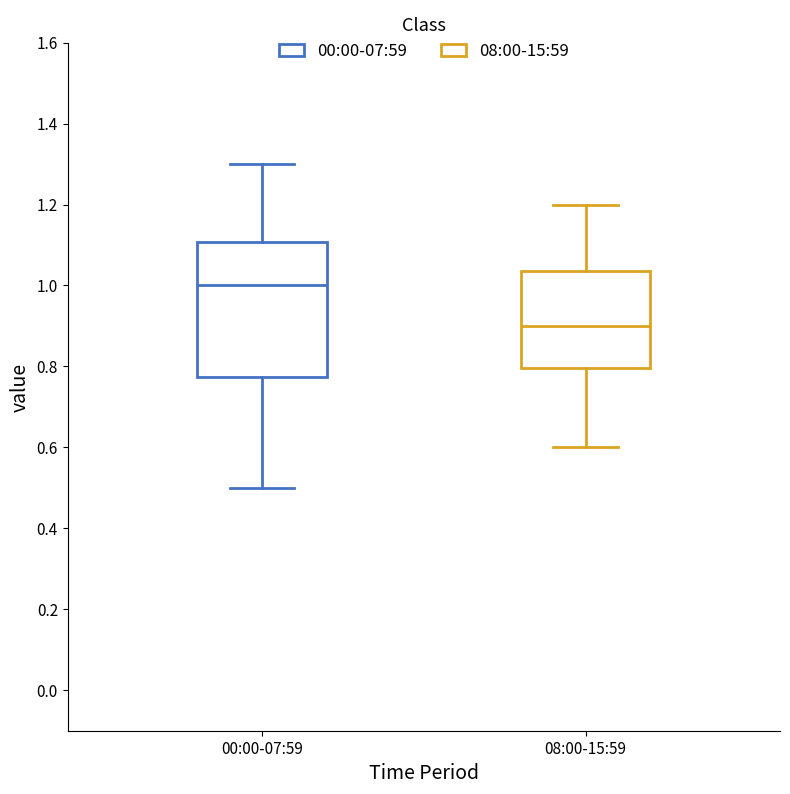

Comparing the boxes themselves (not the whiskers), which one is the tallest?

00:00-07:59